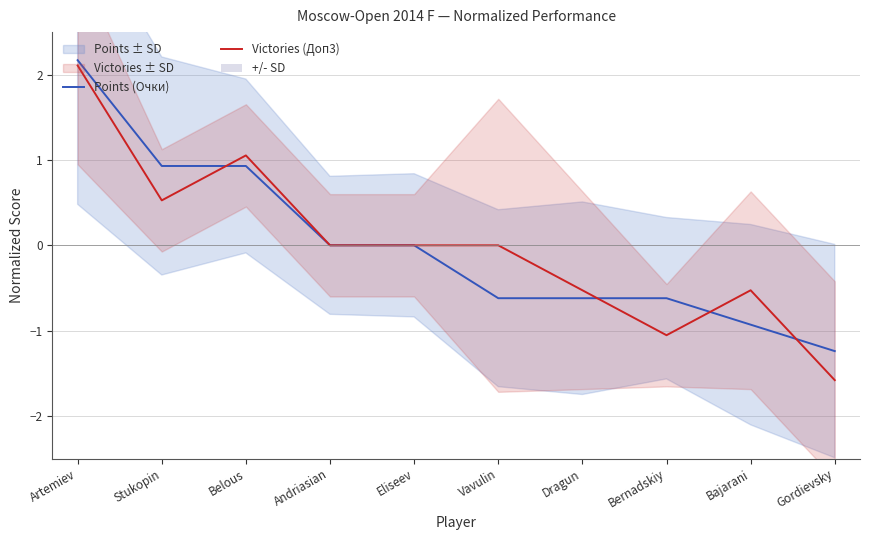

At which label is Victories (Доп3) closest to 0?

Andriasian